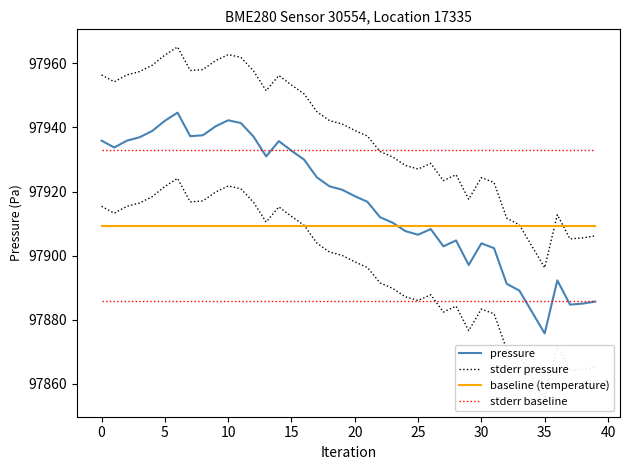

What is the label of the 38th point from the left?

37